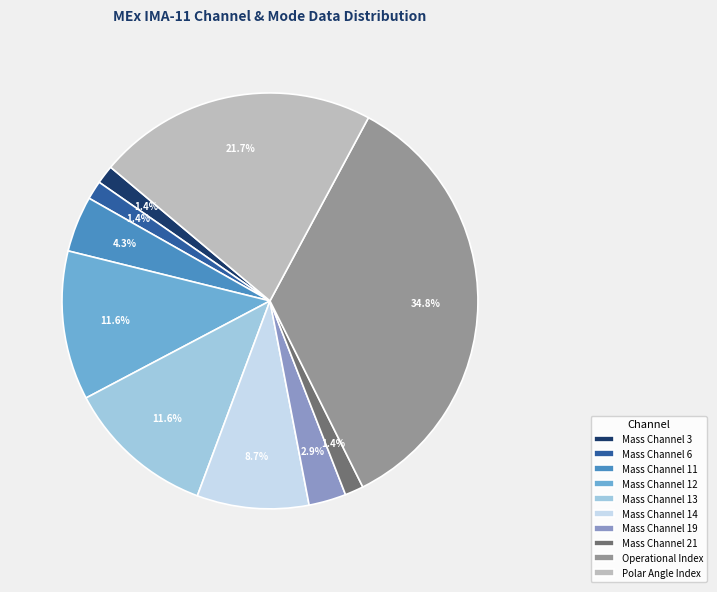

What is the ratio of the value at Mass Channel 6 to the value at Mass Channel 11?

0.3